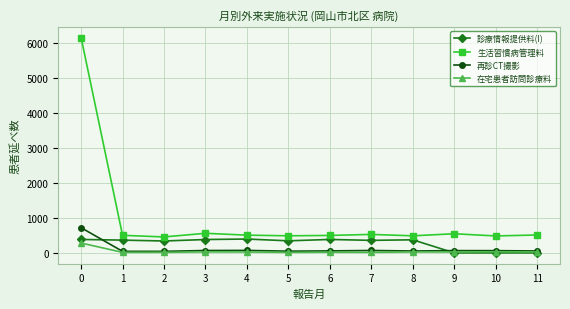

At how many categories does at least one series exceed 1049?

1